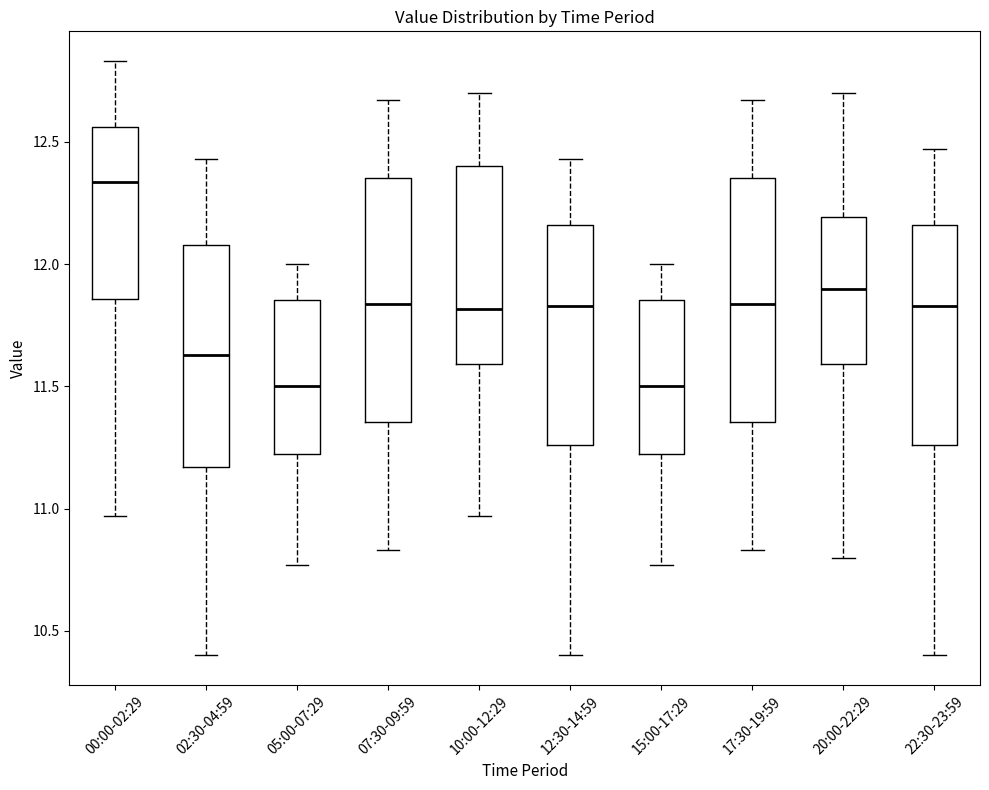

Reading left to right, transcribe this box plot: for each box, give where its median line is, the range the box spans, and where its two whiskers end, as read against the y-axis. The values are not printed on the chart, so give them approximately, as read against the axis.

00:00-02:29: median 12.35, box 11.85 to 12.55, whiskers 10.95 to 12.85
02:30-04:59: median 11.65, box 11.15 to 12.10, whiskers 10.40 to 12.45
05:00-07:29: median 11.50, box 11.25 to 11.85, whiskers 10.75 to 12.00
07:30-09:59: median 11.85, box 11.35 to 12.35, whiskers 10.85 to 12.65
10:00-12:29: median 11.80, box 11.60 to 12.40, whiskers 10.95 to 12.70
12:30-14:59: median 11.85, box 11.25 to 12.15, whiskers 10.40 to 12.45
15:00-17:29: median 11.50, box 11.25 to 11.85, whiskers 10.75 to 12.00
17:30-19:59: median 11.85, box 11.35 to 12.35, whiskers 10.85 to 12.65
20:00-22:29: median 11.90, box 11.60 to 12.20, whiskers 10.80 to 12.70
22:30-23:59: median 11.85, box 11.25 to 12.15, whiskers 10.40 to 12.45